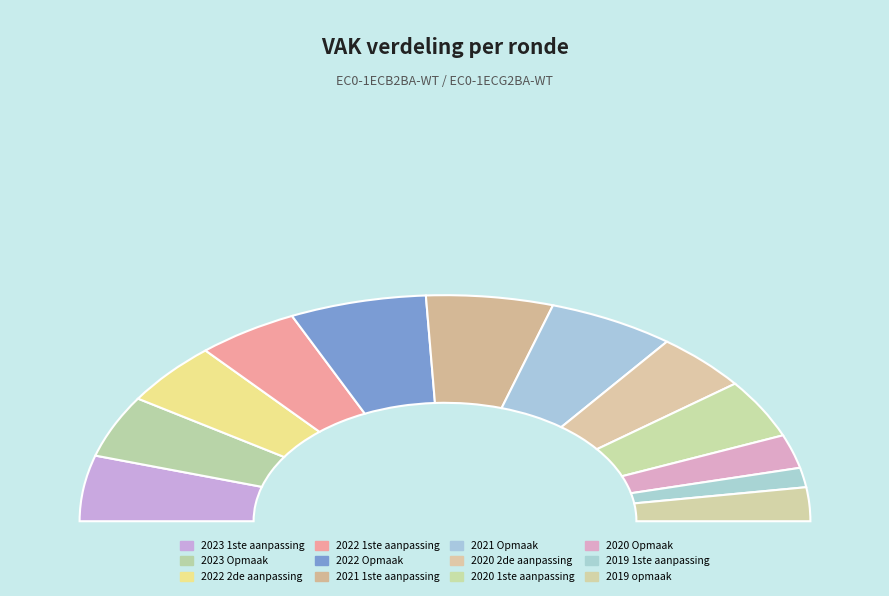

Is there a majority slice in this chart?

No